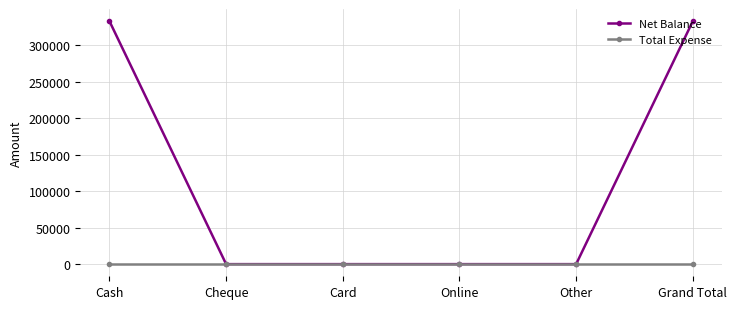

Which series has the largest total across all categories?

Net Balance